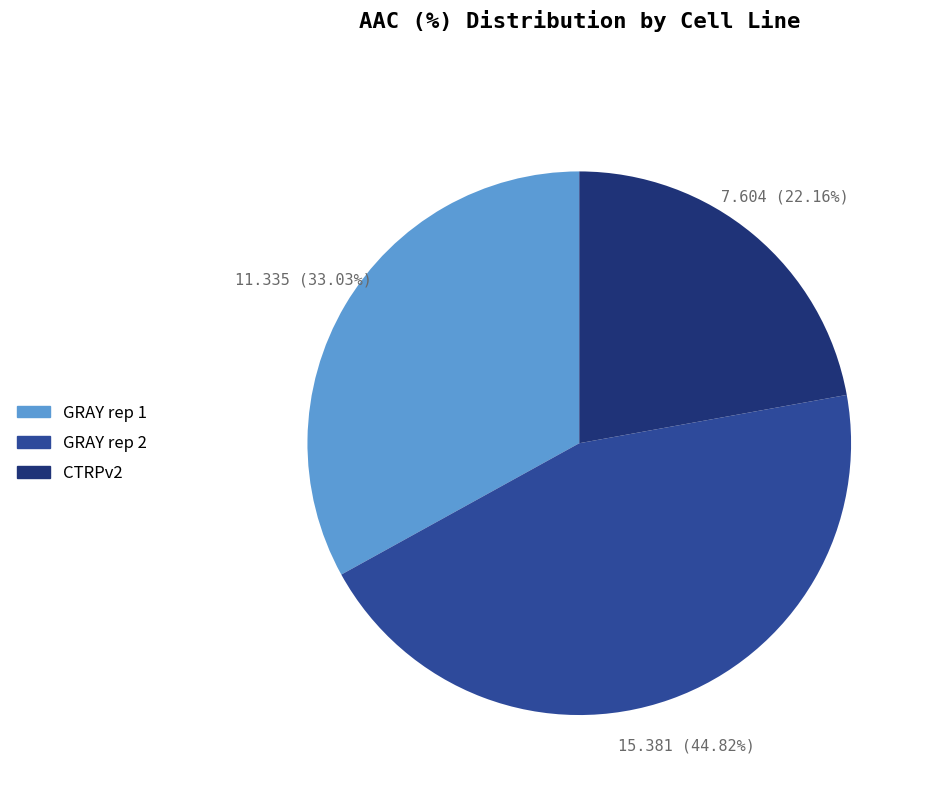

True or false: GRAY rep 1 accounts for 19% of the total.

False